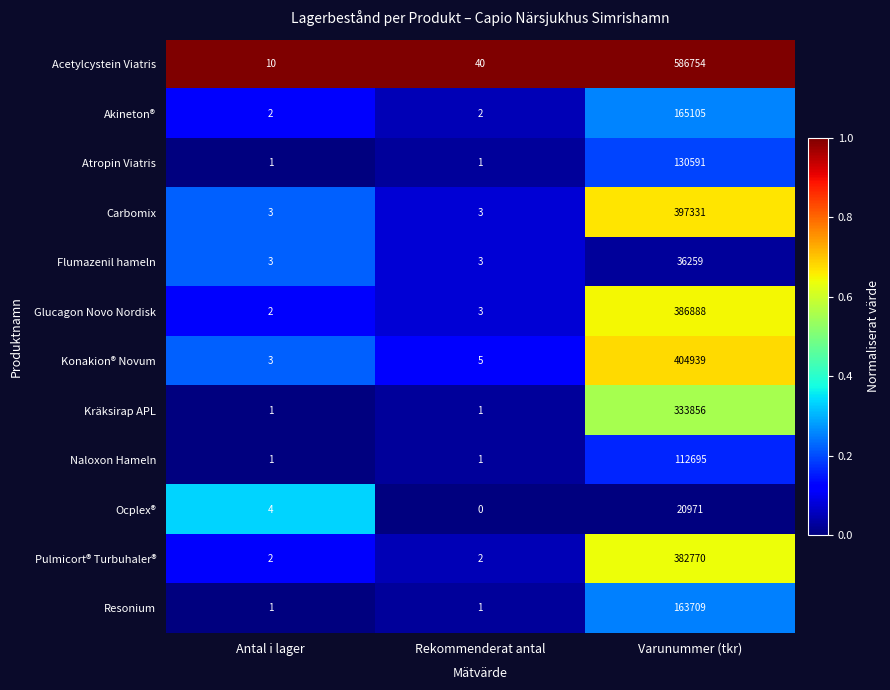

True or false: Kräksirap APL has a value of 0 at Rekommenderat antal.

False